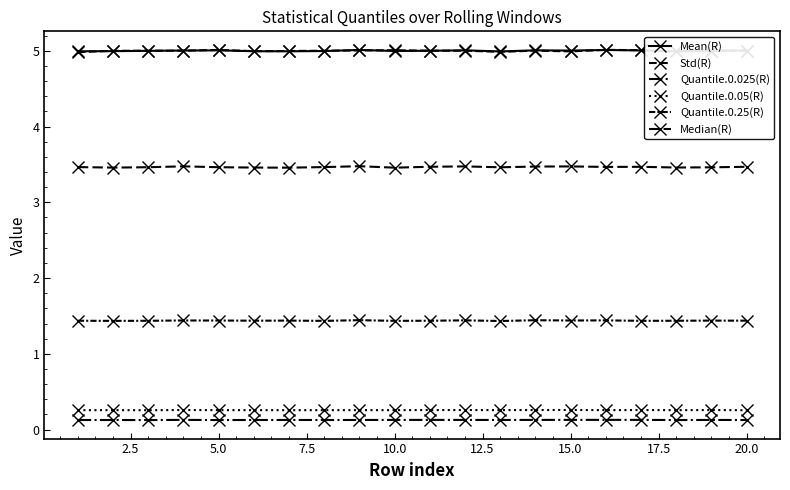

Is this an area chart (filled region under the line)?

No